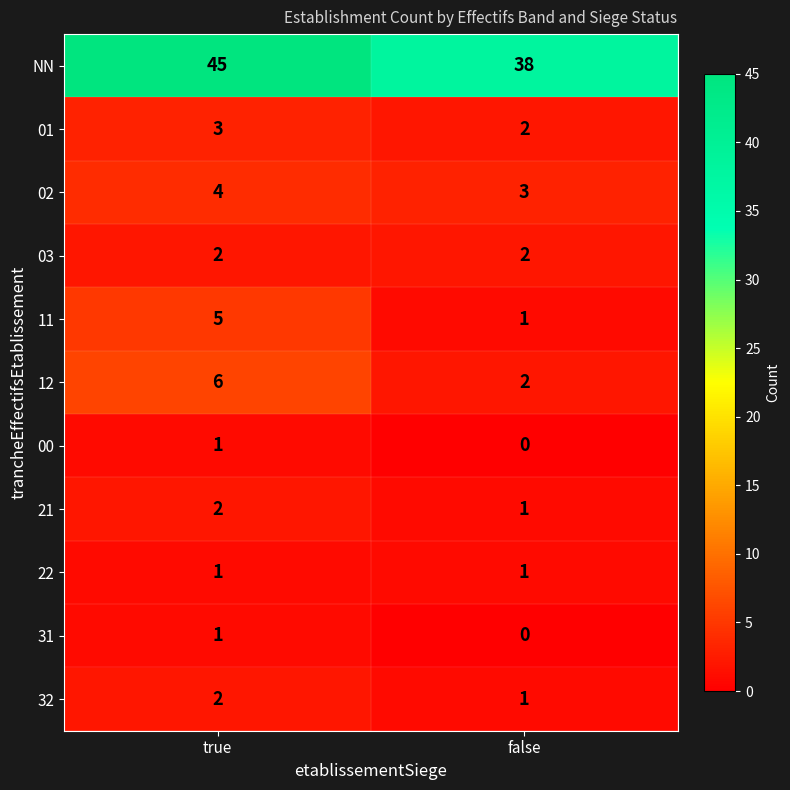

What is the average value of the 02 series?

4